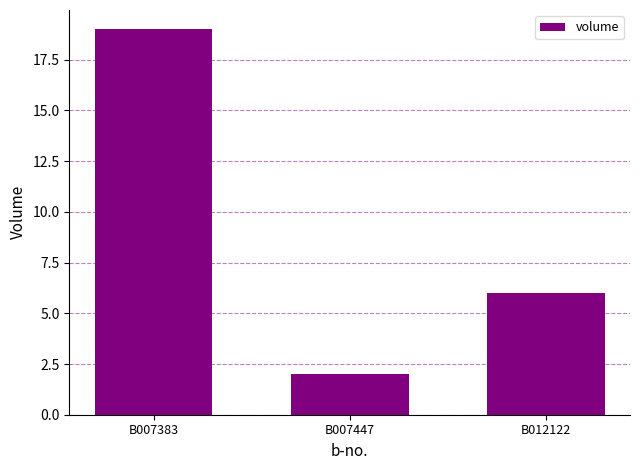

What is the value of the 1st bar from the left?

19